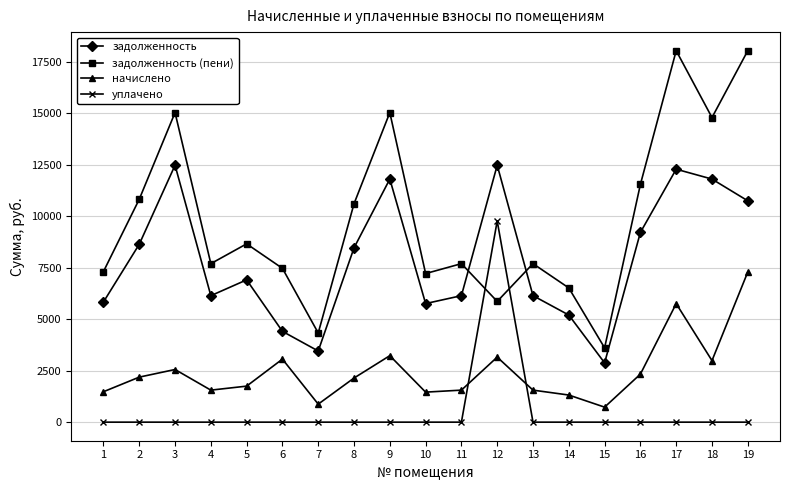

What is the greatest value displayed?

18045.0